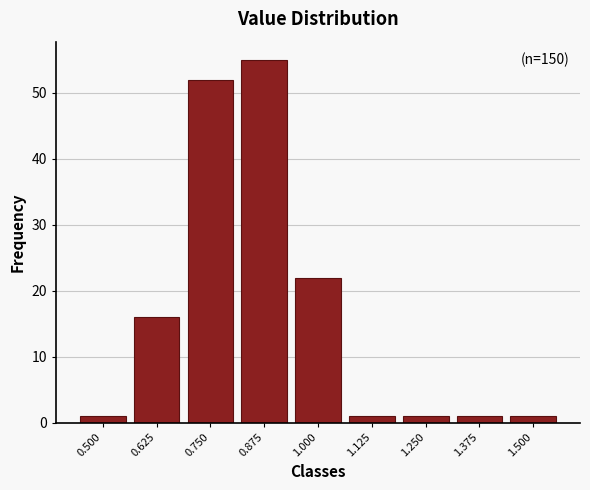

Reading left to right, list all the values displayed in this chart.

1	16	52	55	22	1	1	1	1